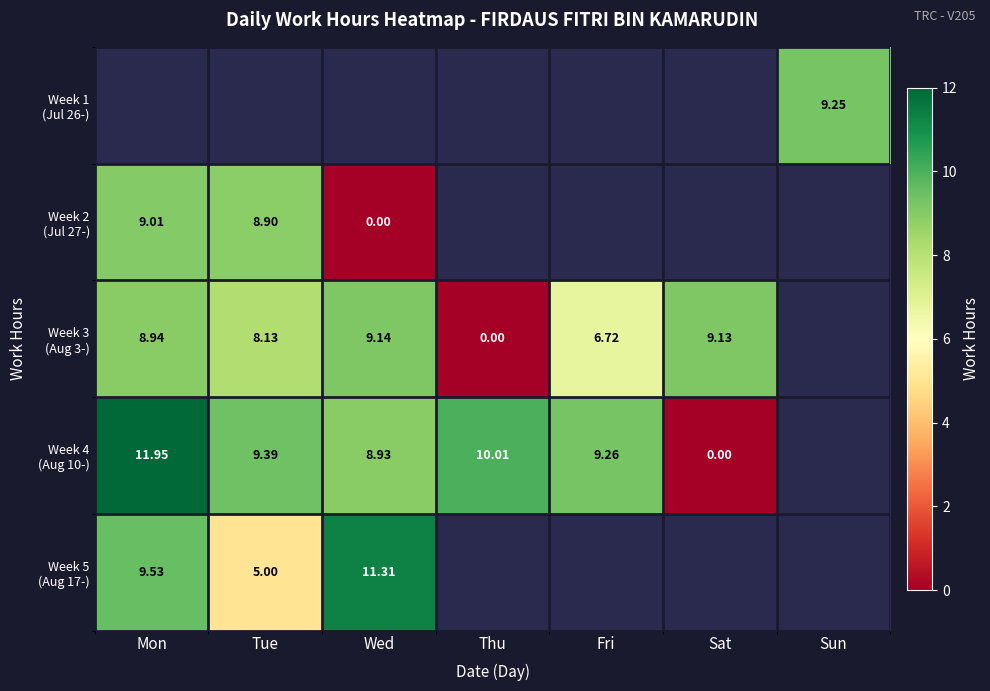

Where is Week 4 (Aug 10-) nearest to the value 5?

Wed